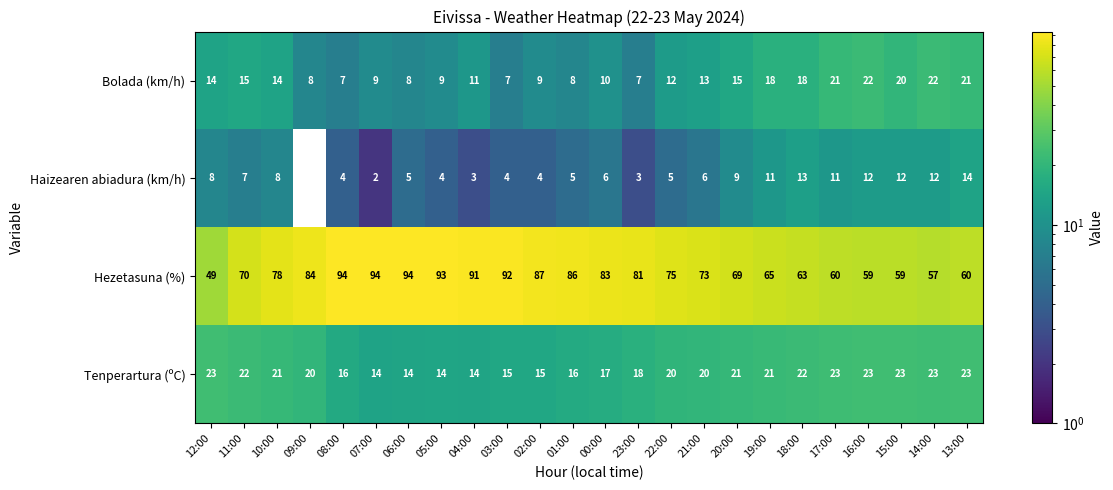

What is the average value of the Haizearen abiadura (km/h) series?

7